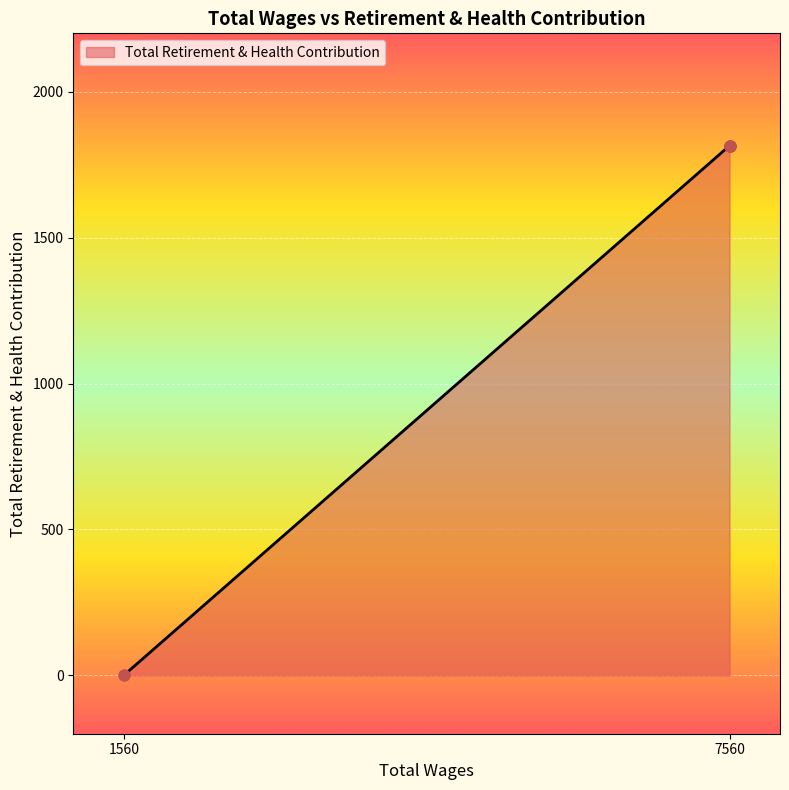

Between 1560.0 and 7560.0, which is larger?

7560.0